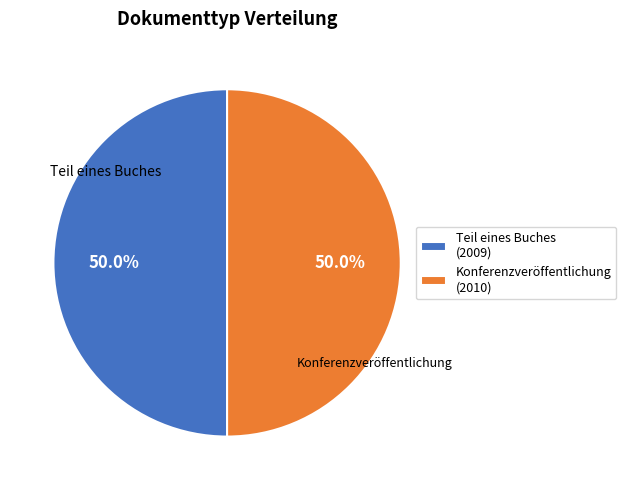

What percentage do Konferenzveröffentlichung (2010) and Teil eines Buches (2009) together represent?

100.0%